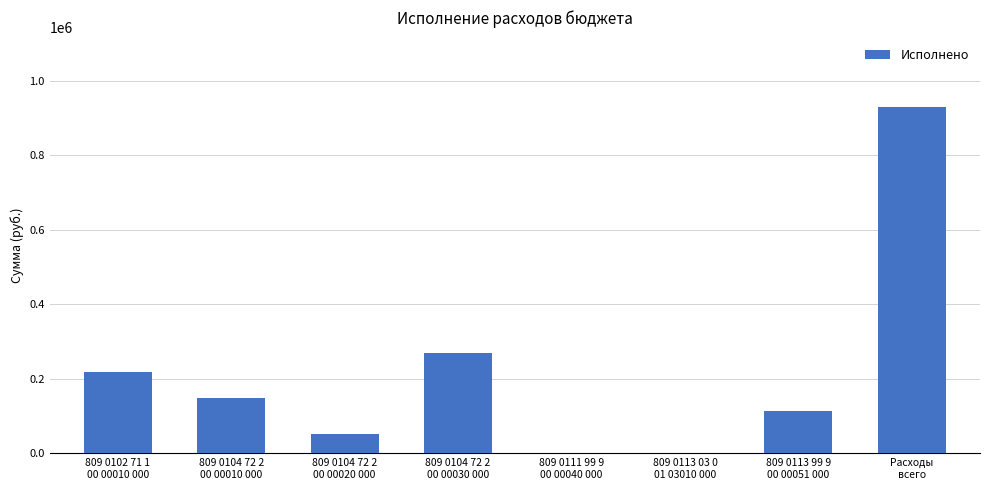

At which label does the data first exceed 149885?

809 0102 71 1
00 00010 000